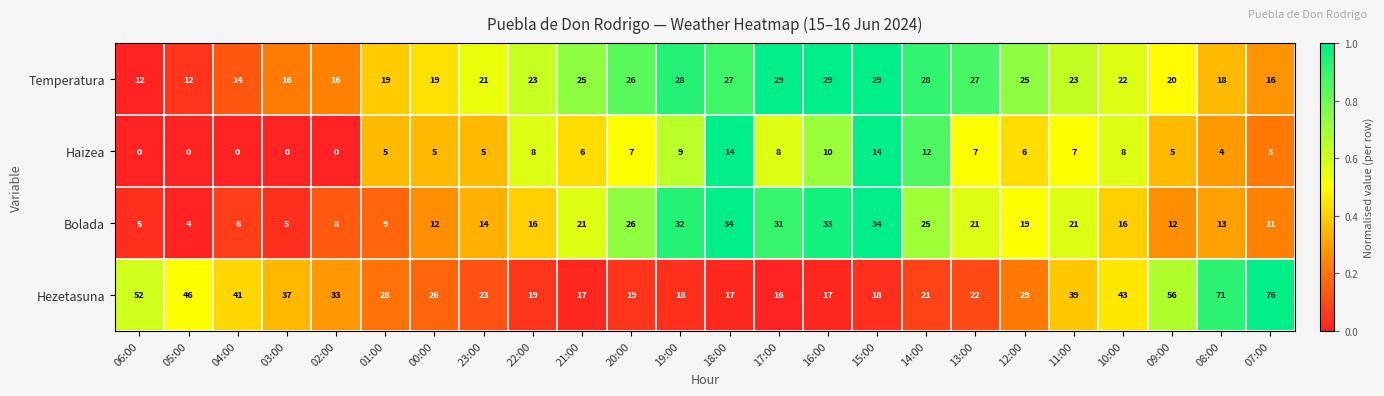

What is the total value across all series at 05:00?

62